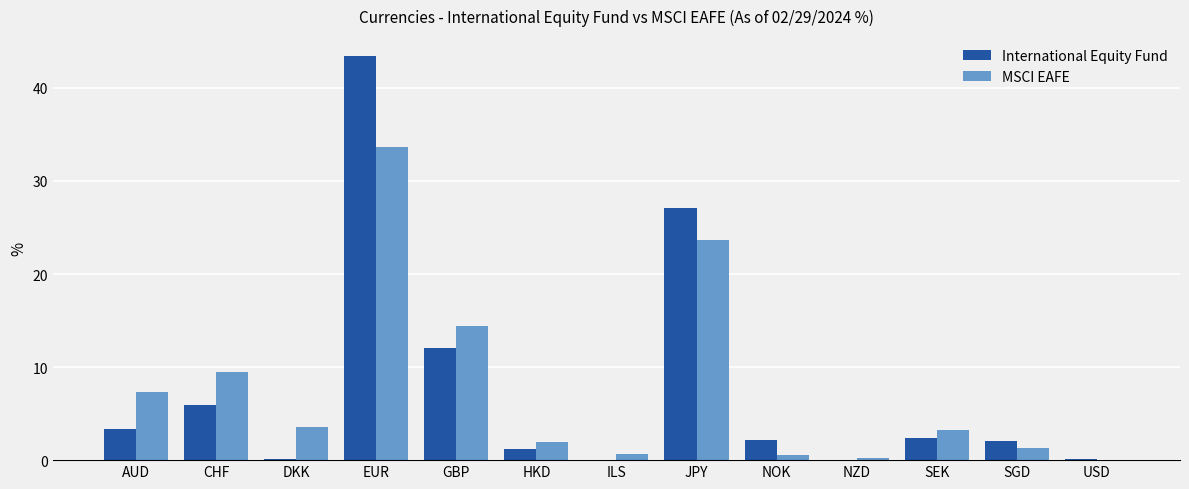

How many data points does each series have?

13